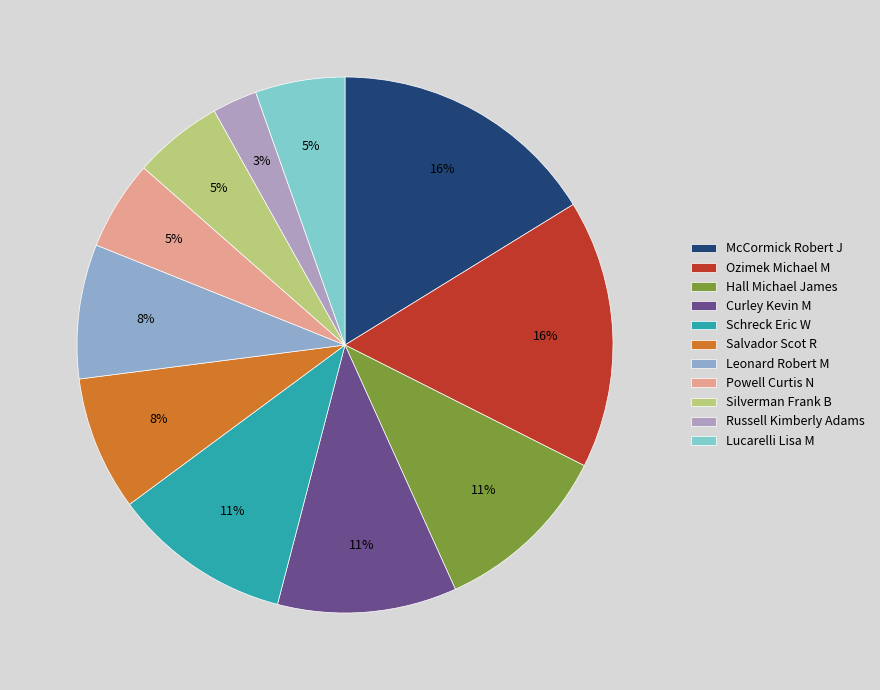

To the nearest percent, what is the difference between the Silverman Frank B and McCormick Robert J slice percentages?

11%